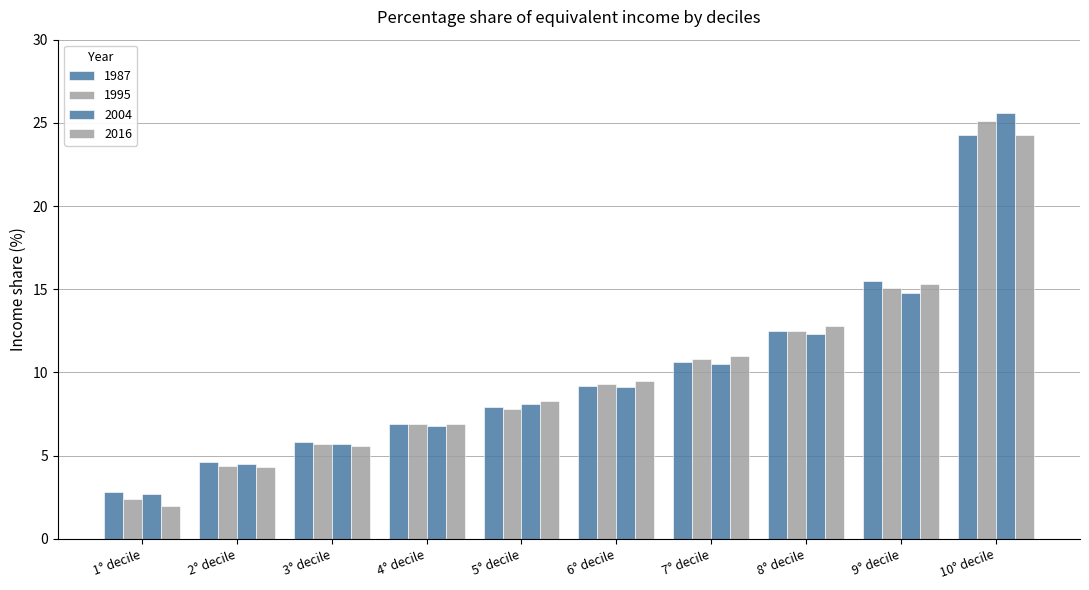

At which category does the chart reach its peak across all series?

10° decile